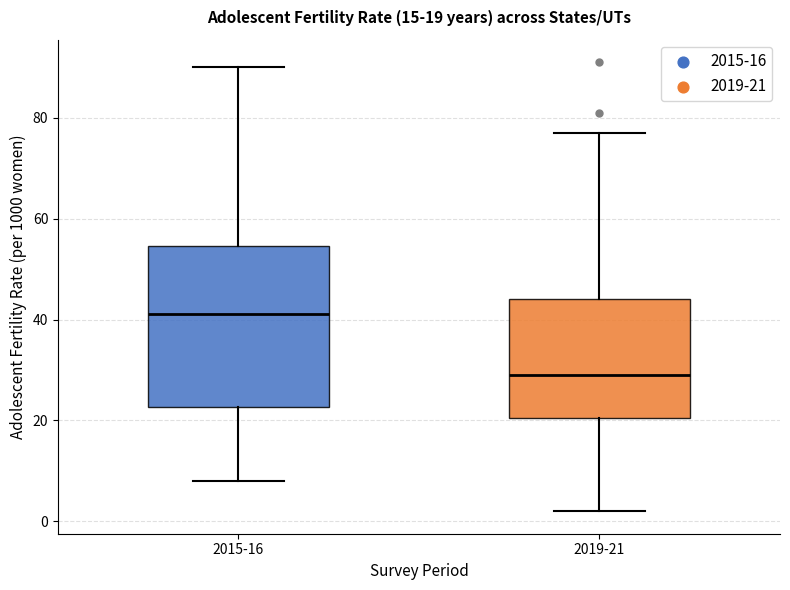

Comparing the boxes themselves (not the whiskers), which one is the tallest?

2015-16